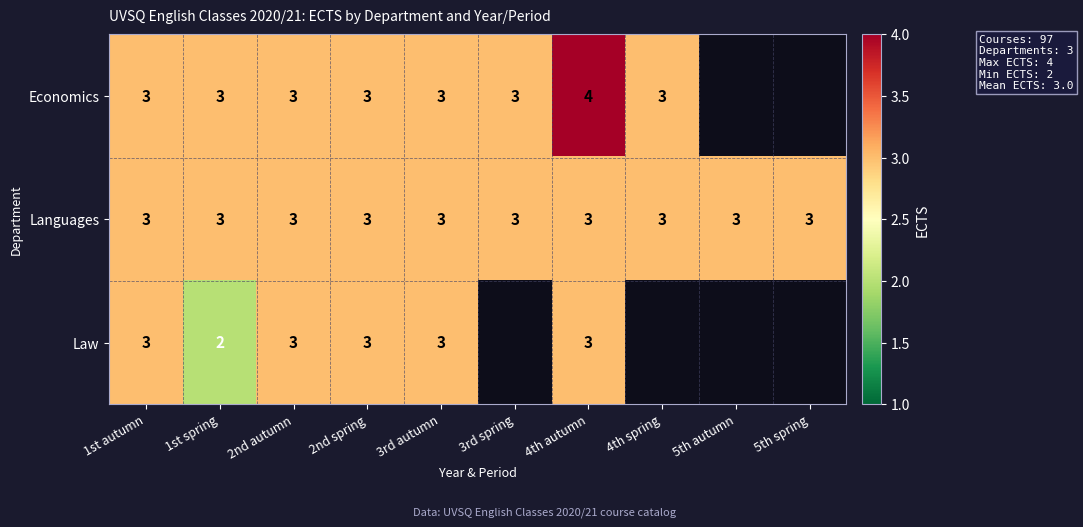

Read the Languages value at 3rd autumn.

3